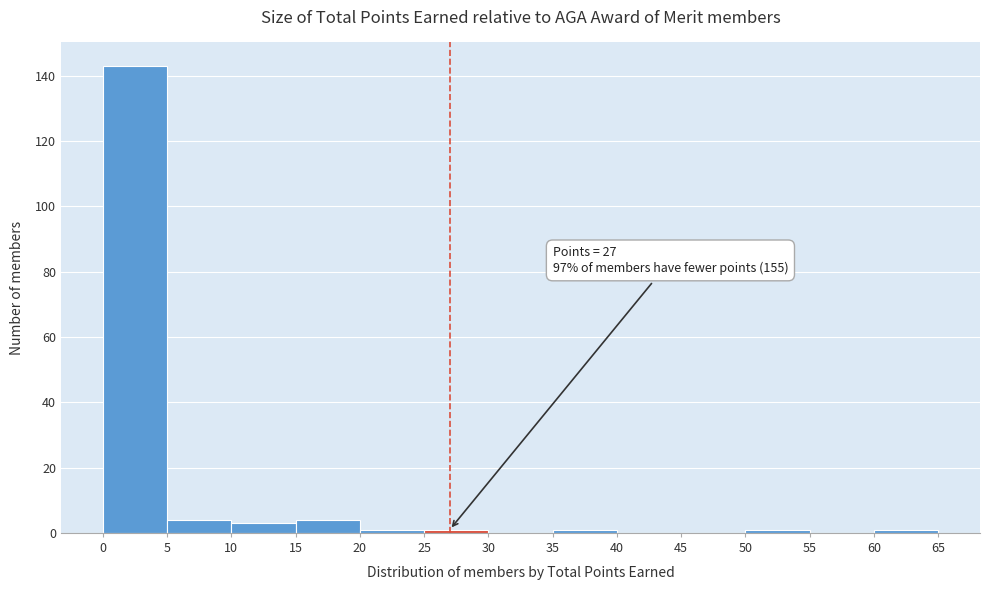

Which range on the x-axis has the tallest bar?

0 to 5